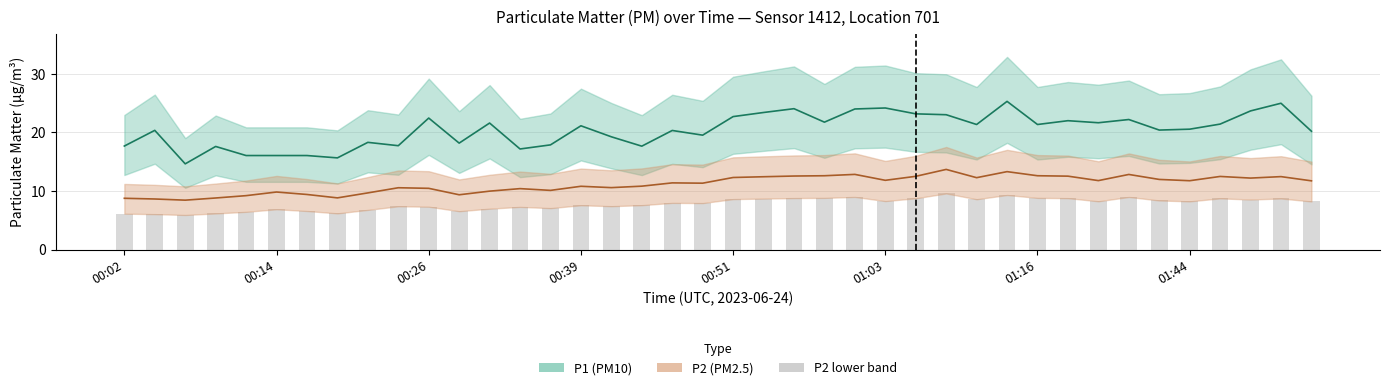

What is the difference between the second highest and minimum values in the P2 (PM2.5) series?

4.9